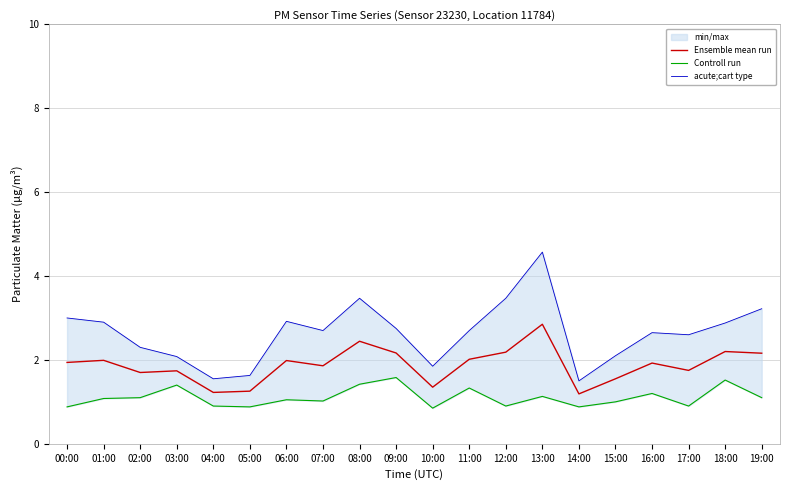

How many lines are shown in the chart?

3